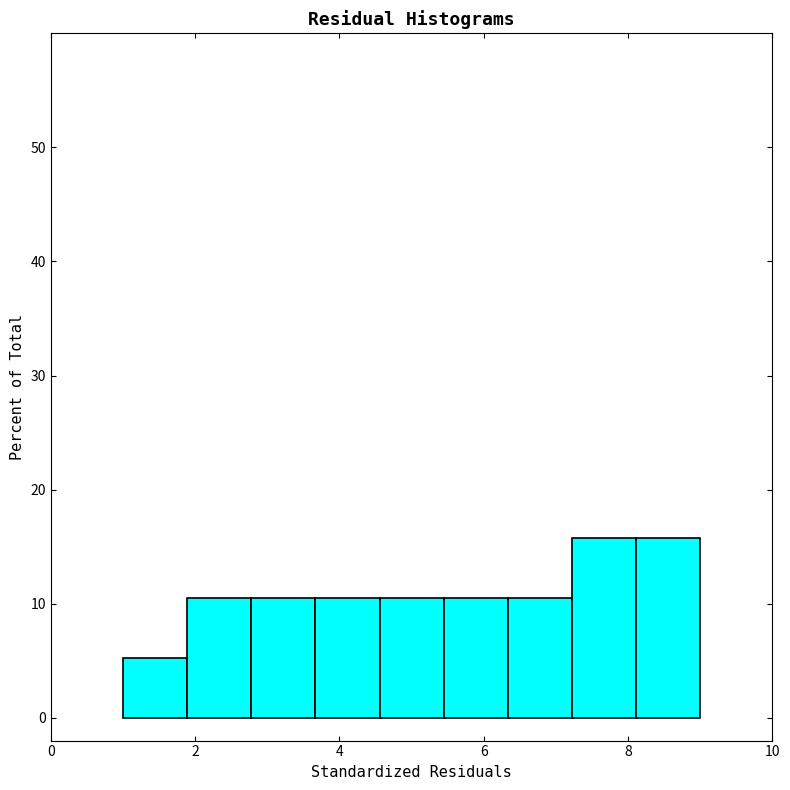

Reading left to right, list every bar in this chart as the range it spans on the x-axis followed by its height. Neither the bar edges nor the heights are printed on the chart, so give them approximately, as read against the axes.

1.0 to 1.8: 5
1.8 to 2.8: 11
2.8 to 3.6: 11
3.6 to 4.6: 11
4.6 to 5.4: 11
5.4 to 6.4: 11
6.4 to 7.2: 11
7.2 to 8.2: 16
8.2 to 9.0: 16